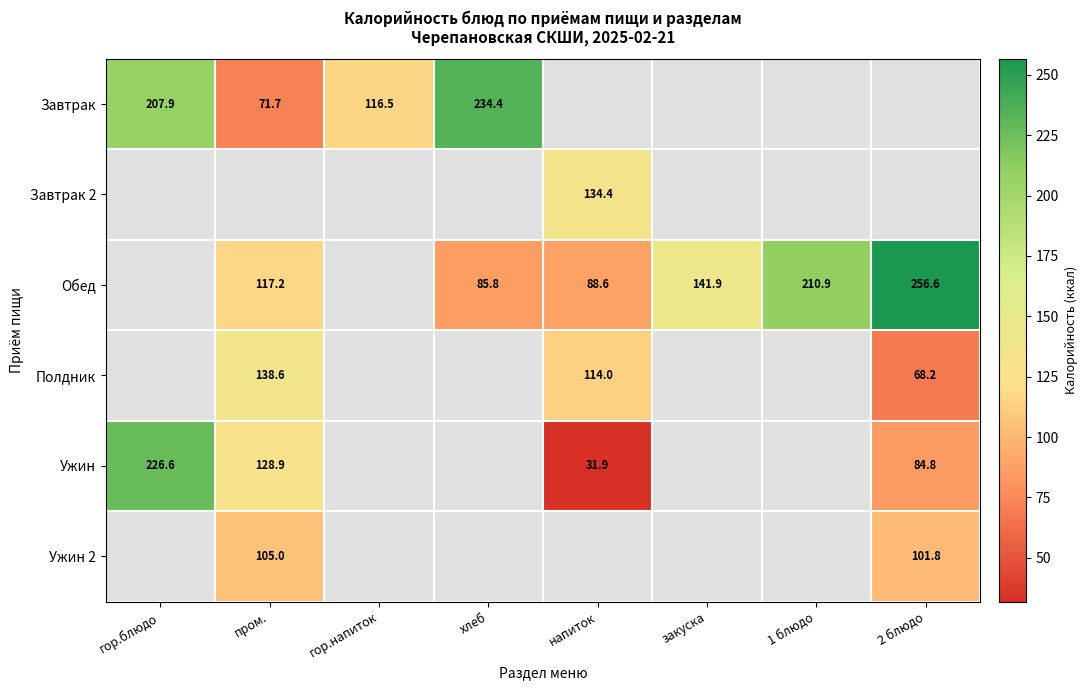

Read the Завтрак value at хлеб.

234.4